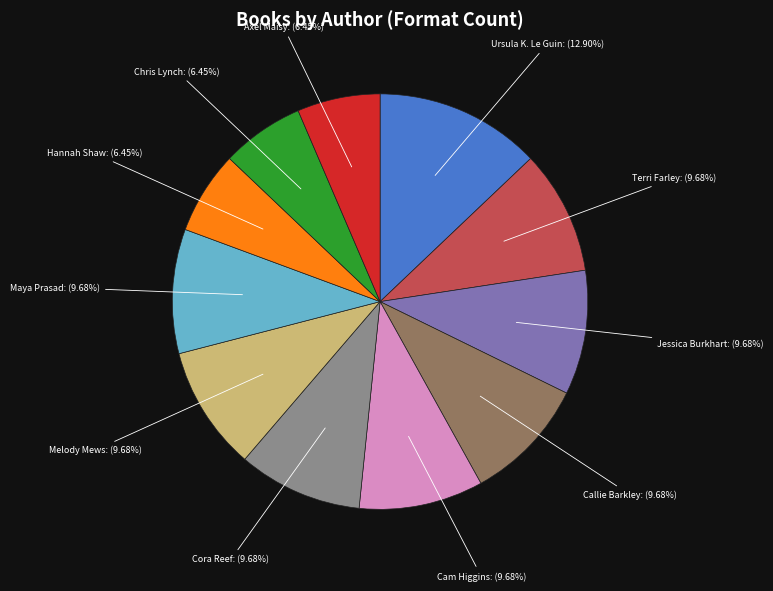

Approximately how many times larger is the value at Hannah Shaw compared to Chris Lynch?

1.0